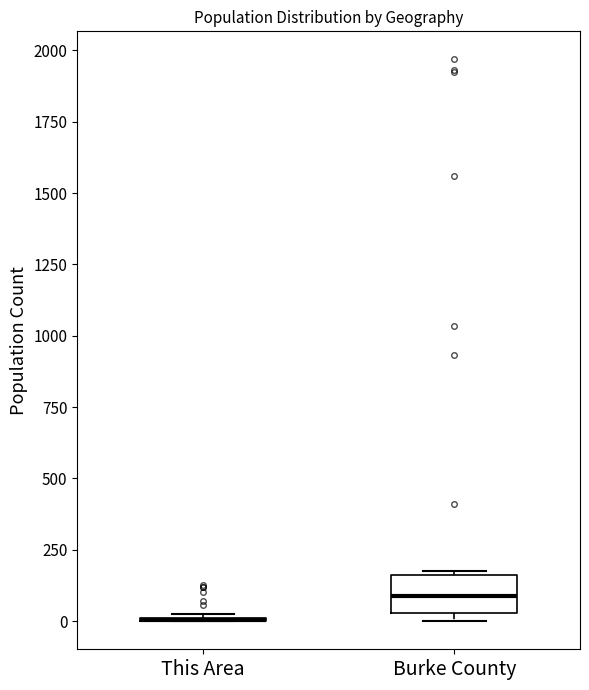

Reading left to right, transcribe this box plot: for each box, give where its median line is, the range the box spans, and where its two whiskers end, as read against the y-axis. The values are not printed on the chart, so give them approximately, as read against the axis.

This Area: box collapsed to a line at 0, whiskers 0 to 0
Burke County: median 100, box 50 to 150, whiskers 0 to 200